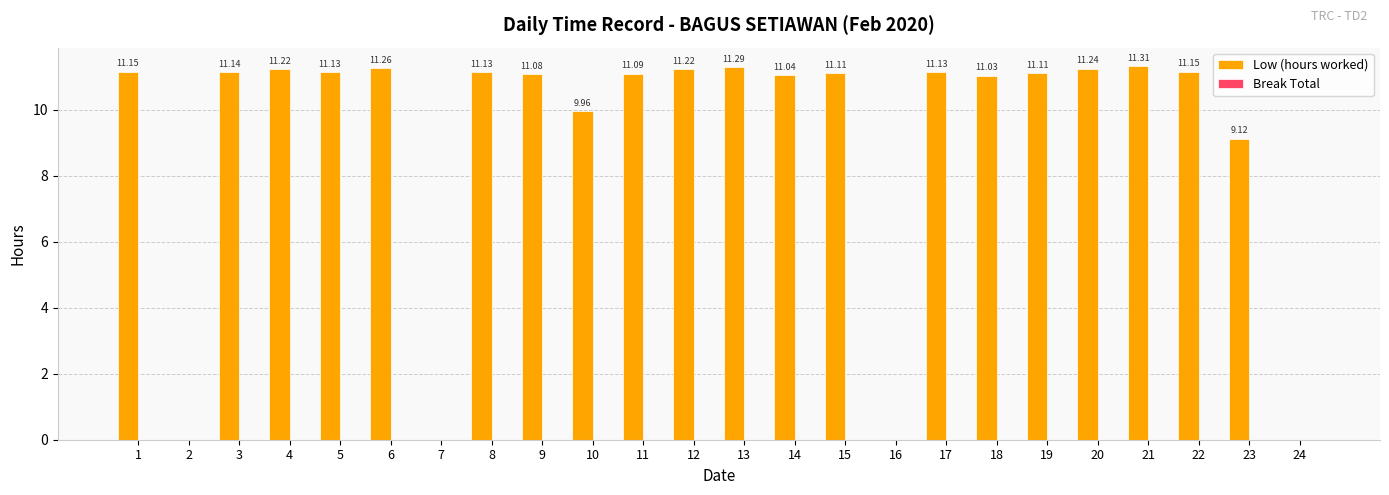

What is the sum of the values at 24 and 12?

11.2